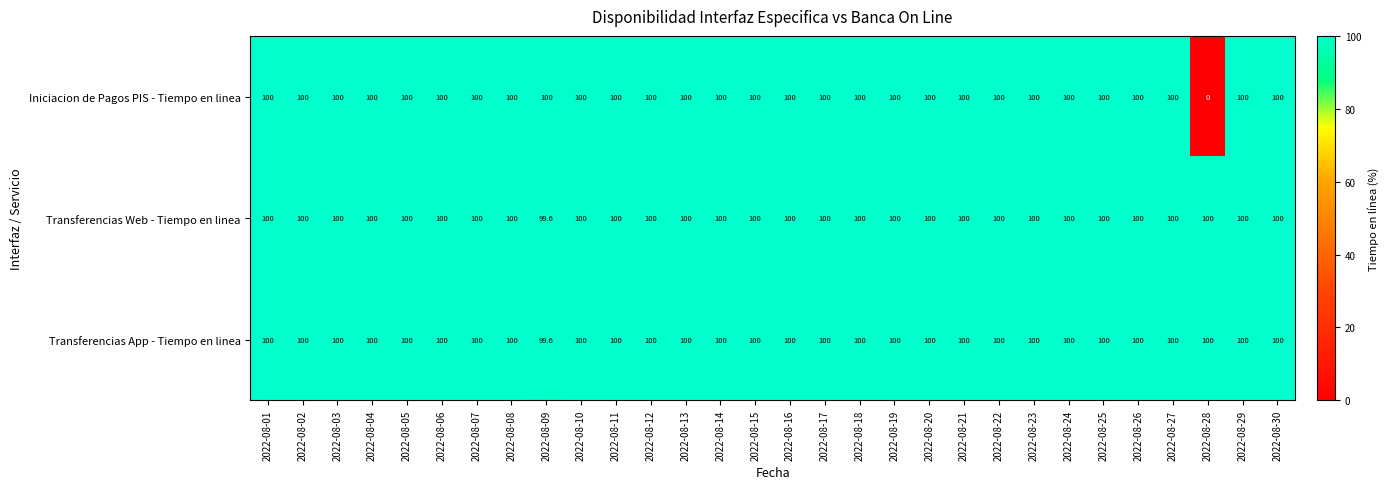

Is it true that Iniciacion de Pagos PIS - Tiempo en linea equals 100.0 at 2022-08-24?

True